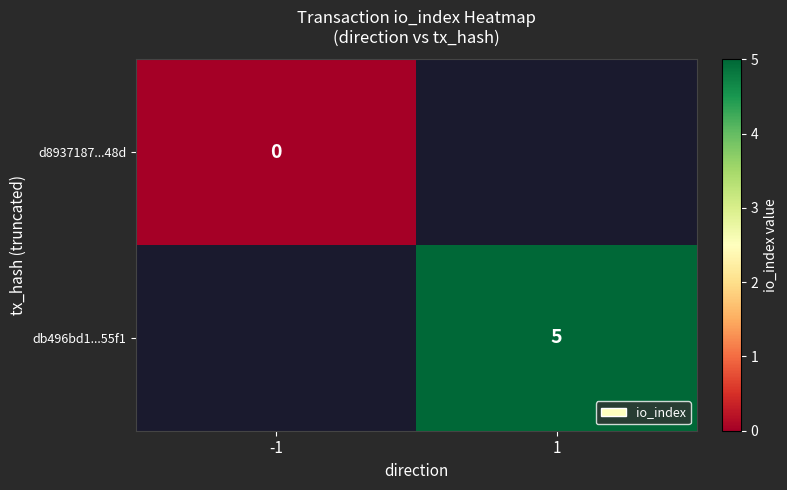

True or false: db496bd1...55f1 has a value of 8.3 at 1.

False